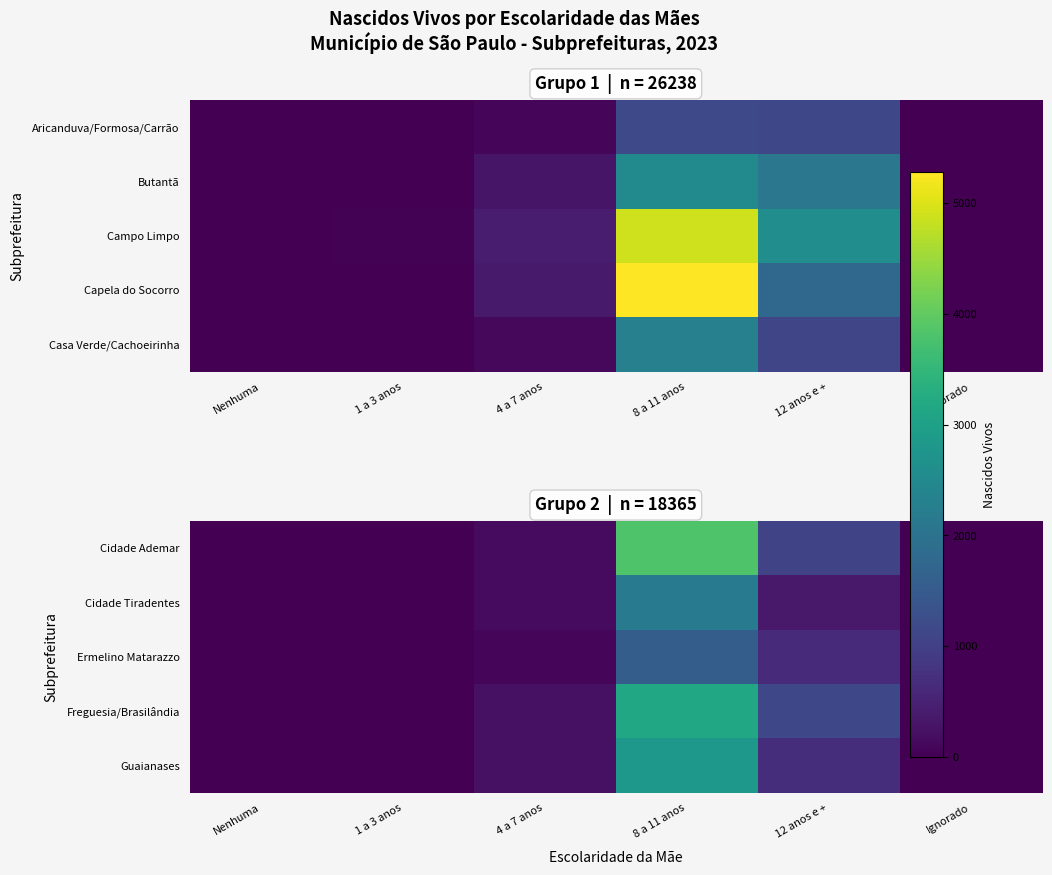

What is the difference between the Cidade Ademar values at 12 anos e + and Nenhuma?

1087